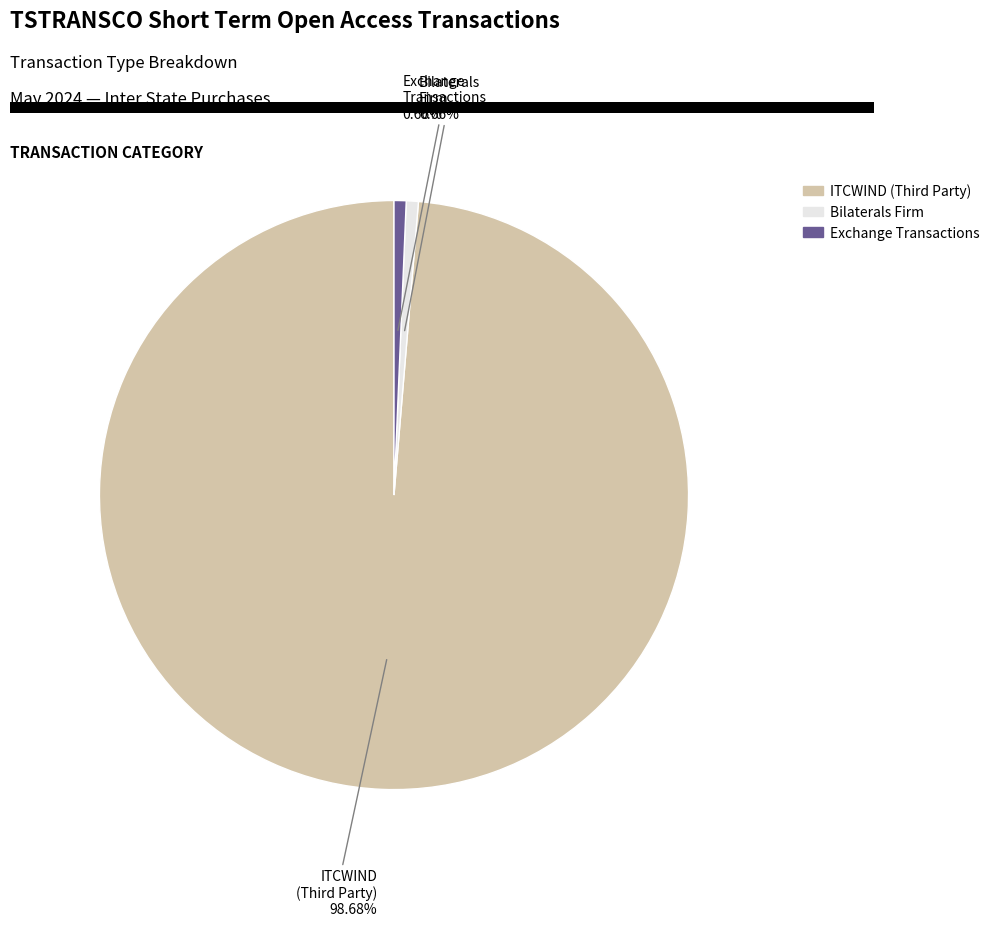

How many segments does this pie chart have?

3